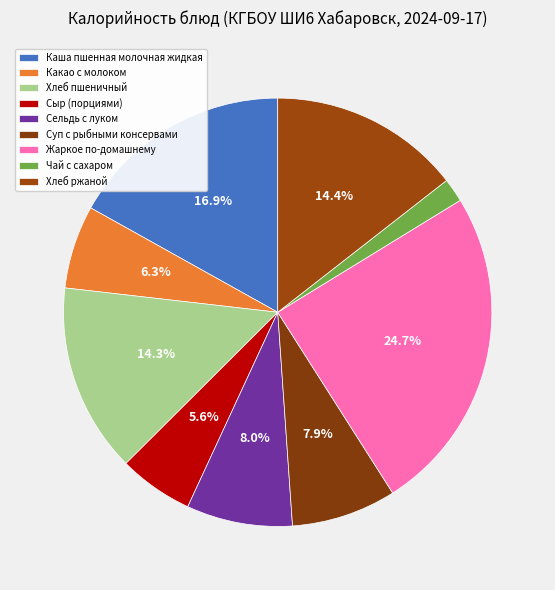

Rank the categories by value from lowest to highest.

Чай с сахаром, Сыр (порциями), Какао с молоком, Суп с рыбными консервами, Сельдь с луком, Хлеб пшеничный, Хлеб ржаной, Каша пшенная молочная жидкая, Жаркое по-домашнему